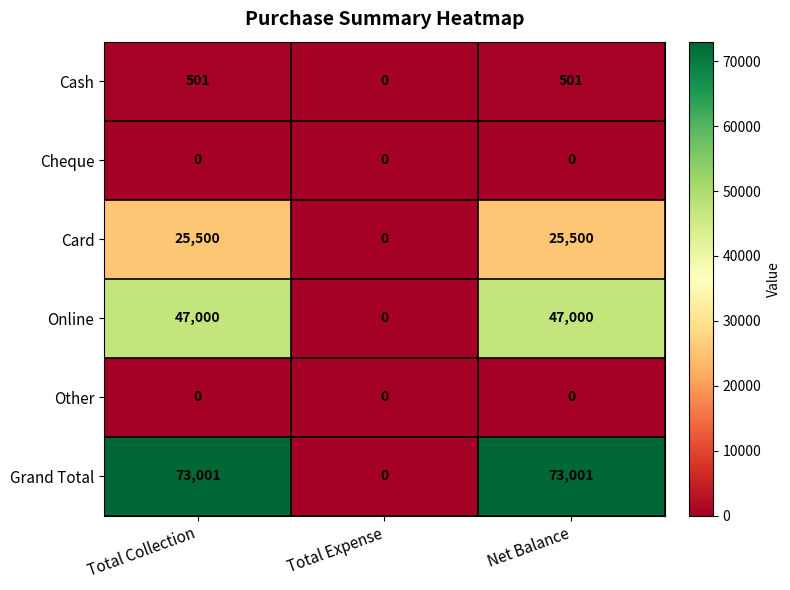

What is the greatest value displayed?

73001